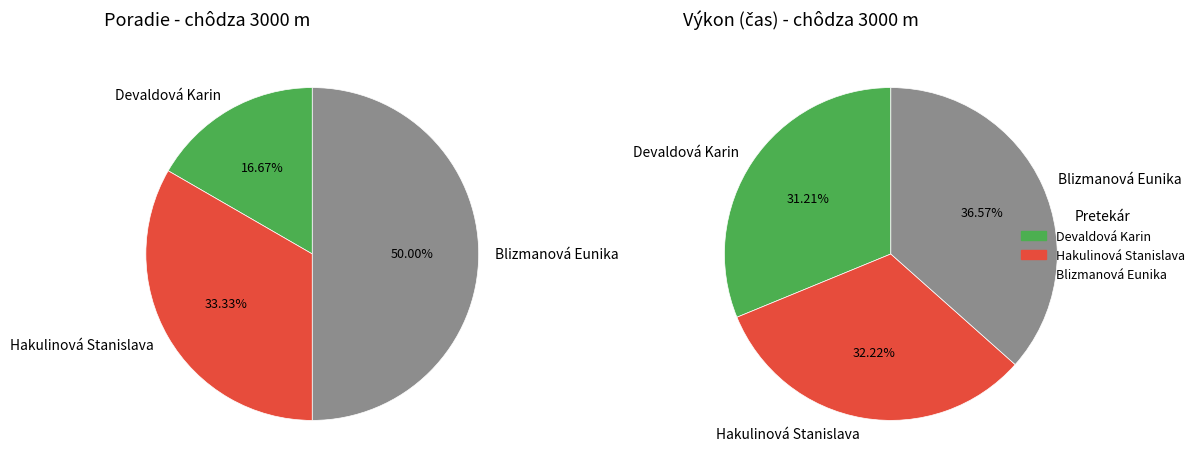

Which category has the biggest portion of the pie?

Blizmanová Eunika